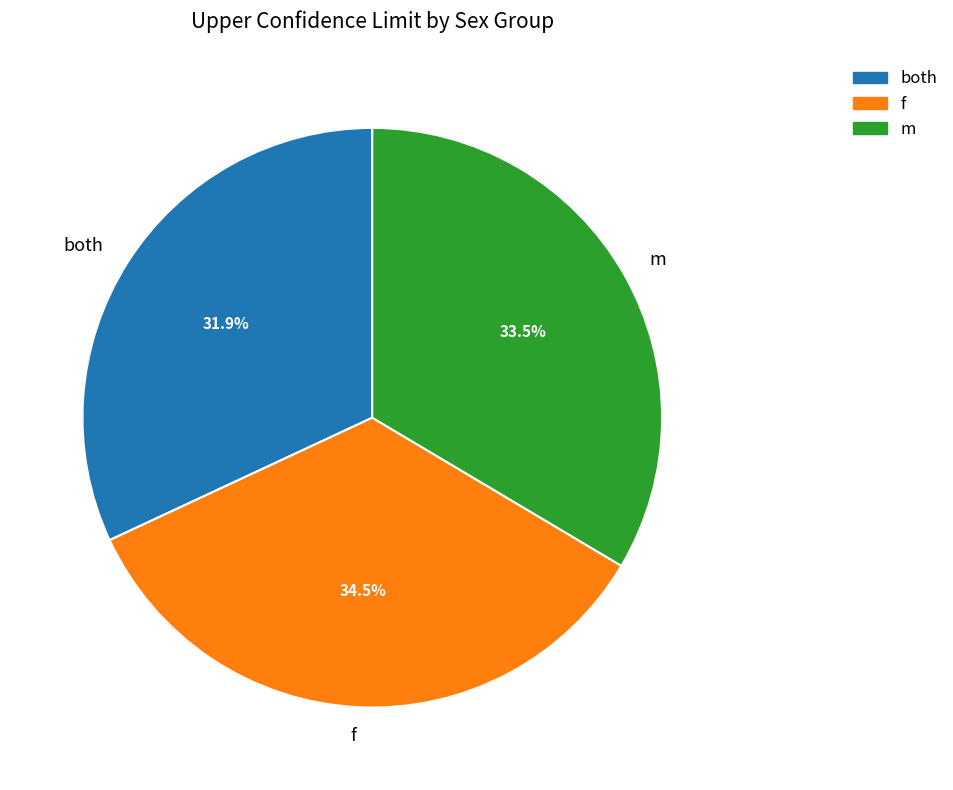

Combined, what portion of the pie is both and m?

65.5%